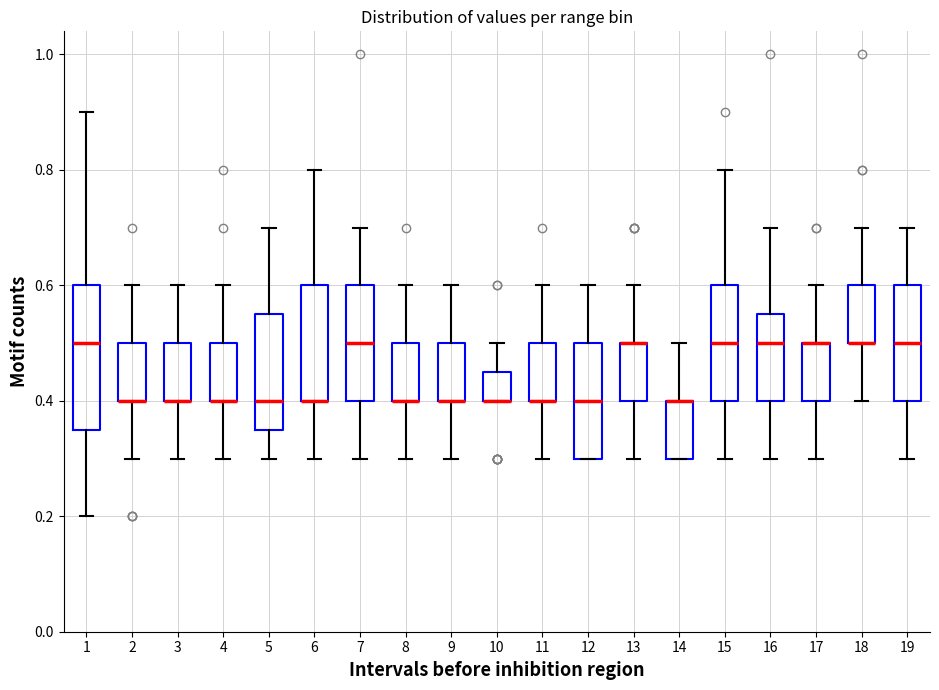

Reading left to right, read every box against the y-axis: the position of its median line, the range the box covers, and the ends of its whiskers. The values are not printed on the chart, so give them approximately, as read against the axis.

1: median 0.50, box 0.36 to 0.60, whiskers 0.20 to 0.90
2: median 0.40 (drawn on the box's lower edge), box 0.40 to 0.50, whiskers 0.30 to 0.60
3: median 0.40 (drawn on the box's lower edge), box 0.40 to 0.50, whiskers 0.30 to 0.60
4: median 0.40 (drawn on the box's lower edge), box 0.40 to 0.50, whiskers 0.30 to 0.60
5: median 0.40, box 0.36 to 0.56, whiskers 0.30 to 0.70
6: median 0.40 (drawn on the box's lower edge), box 0.40 to 0.60, whiskers 0.30 to 0.80
7: median 0.50, box 0.40 to 0.60, whiskers 0.30 to 0.70
8: median 0.40 (drawn on the box's lower edge), box 0.40 to 0.50, whiskers 0.30 to 0.60
9: median 0.40 (drawn on the box's lower edge), box 0.40 to 0.50, whiskers 0.30 to 0.60
10: median 0.40 (drawn on the box's lower edge), box 0.40 to 0.46, whiskers 0.40 to 0.50
11: median 0.40 (drawn on the box's lower edge), box 0.40 to 0.50, whiskers 0.30 to 0.60
12: median 0.40, box 0.30 to 0.50, whiskers 0.30 to 0.60
13: median 0.50 (drawn on the box's upper edge), box 0.40 to 0.50, whiskers 0.30 to 0.60
14: median 0.40 (drawn on the box's upper edge), box 0.30 to 0.40, whiskers 0.30 to 0.50
15: median 0.50, box 0.40 to 0.60, whiskers 0.30 to 0.80
16: median 0.50, box 0.40 to 0.56, whiskers 0.30 to 0.70
17: median 0.50 (drawn on the box's upper edge), box 0.40 to 0.50, whiskers 0.30 to 0.60
18: median 0.50 (drawn on the box's lower edge), box 0.50 to 0.60, whiskers 0.40 to 0.70
19: median 0.50, box 0.40 to 0.60, whiskers 0.30 to 0.70